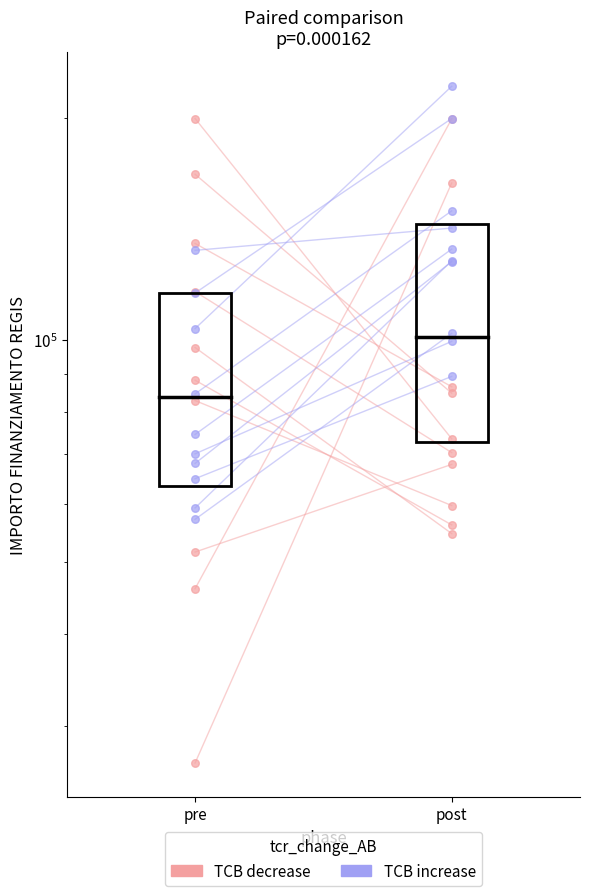

What are all the series names shown in the legend?

TCB decrease, TCB increase